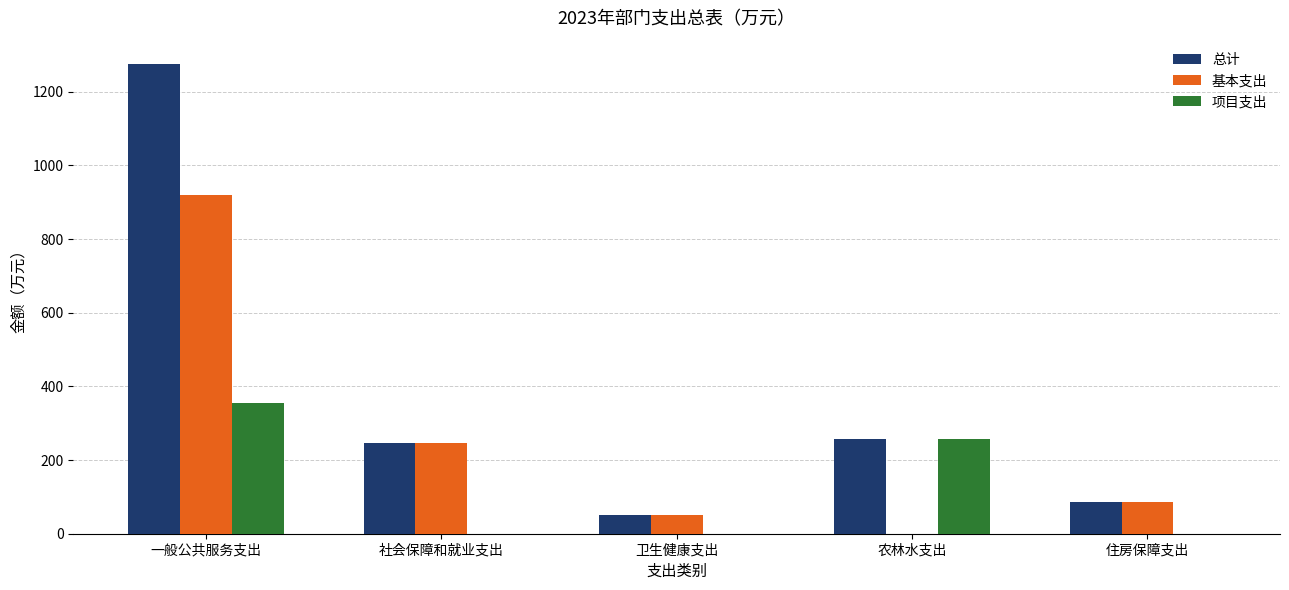

At which label does 基本支出 reach its peak?

一般公共服务支出